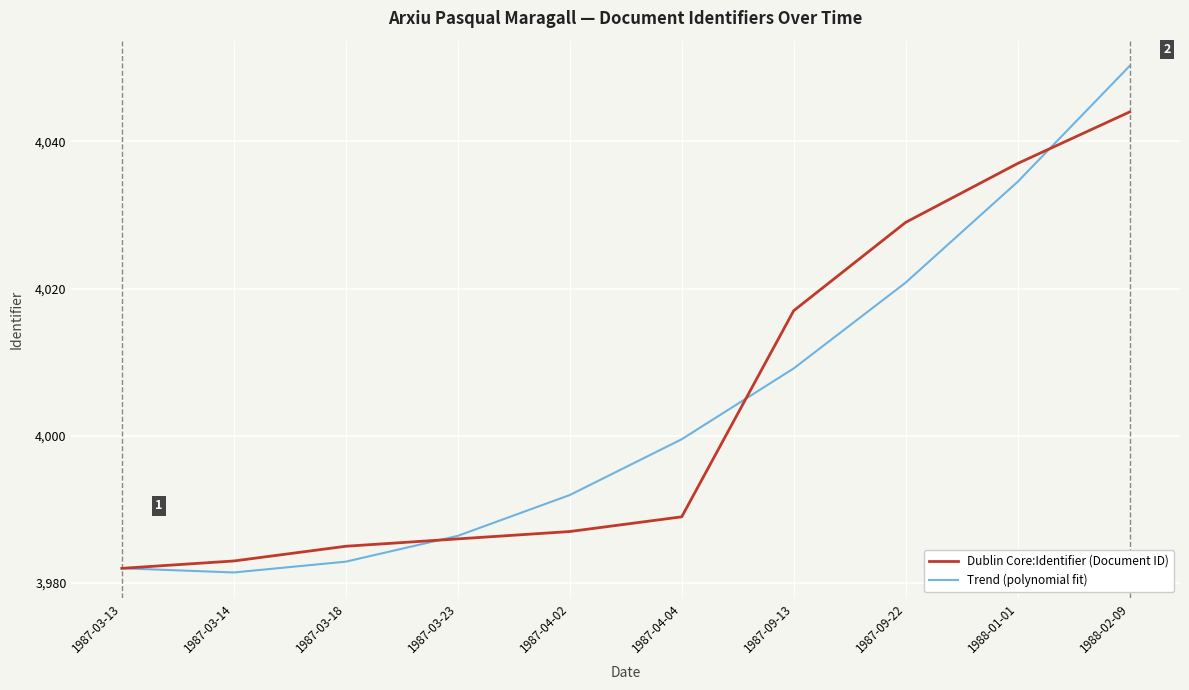

Rank the categories by Dublin Core:Identifier (Document ID) value from highest to lowest.

1988-02-09, 1988-01-01, 1987-09-22, 1987-09-13, 1987-04-04, 1987-04-02, 1987-03-23, 1987-03-18, 1987-03-14, 1987-03-13